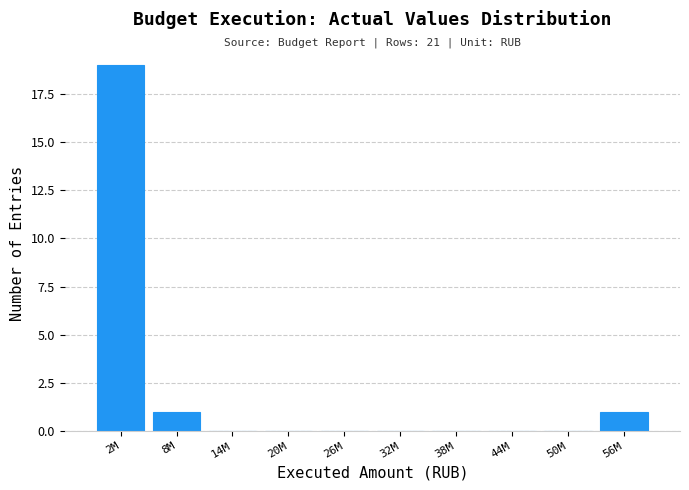

Reading left to right, what are all the values shown in this chart?

2M=19	8M=1	14M=0	20M=0	26M=0	32M=0	38M=0	44M=0	50M=0	56M=1